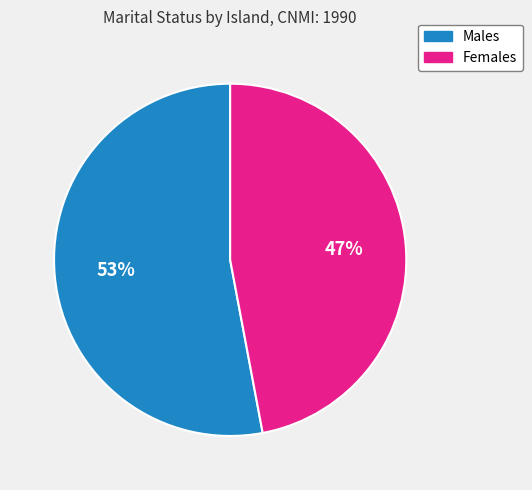

To the nearest percent, what is the difference between the largest and smallest slice percentages?

6%